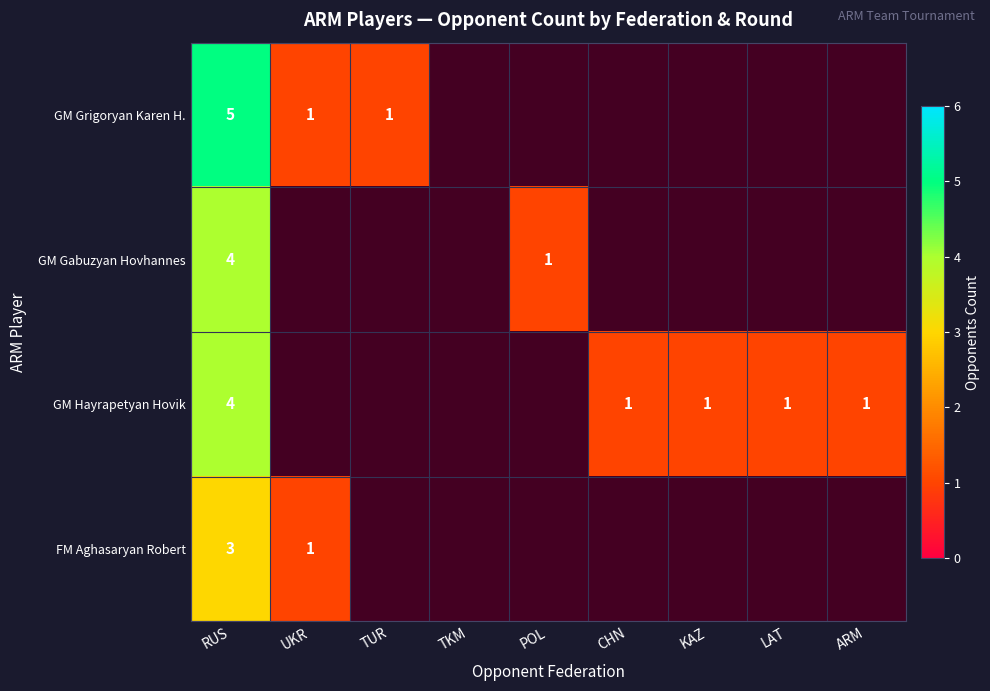

True or false: GM Hayrapetyan Hovik has a value of 1.0 at CHN.

True